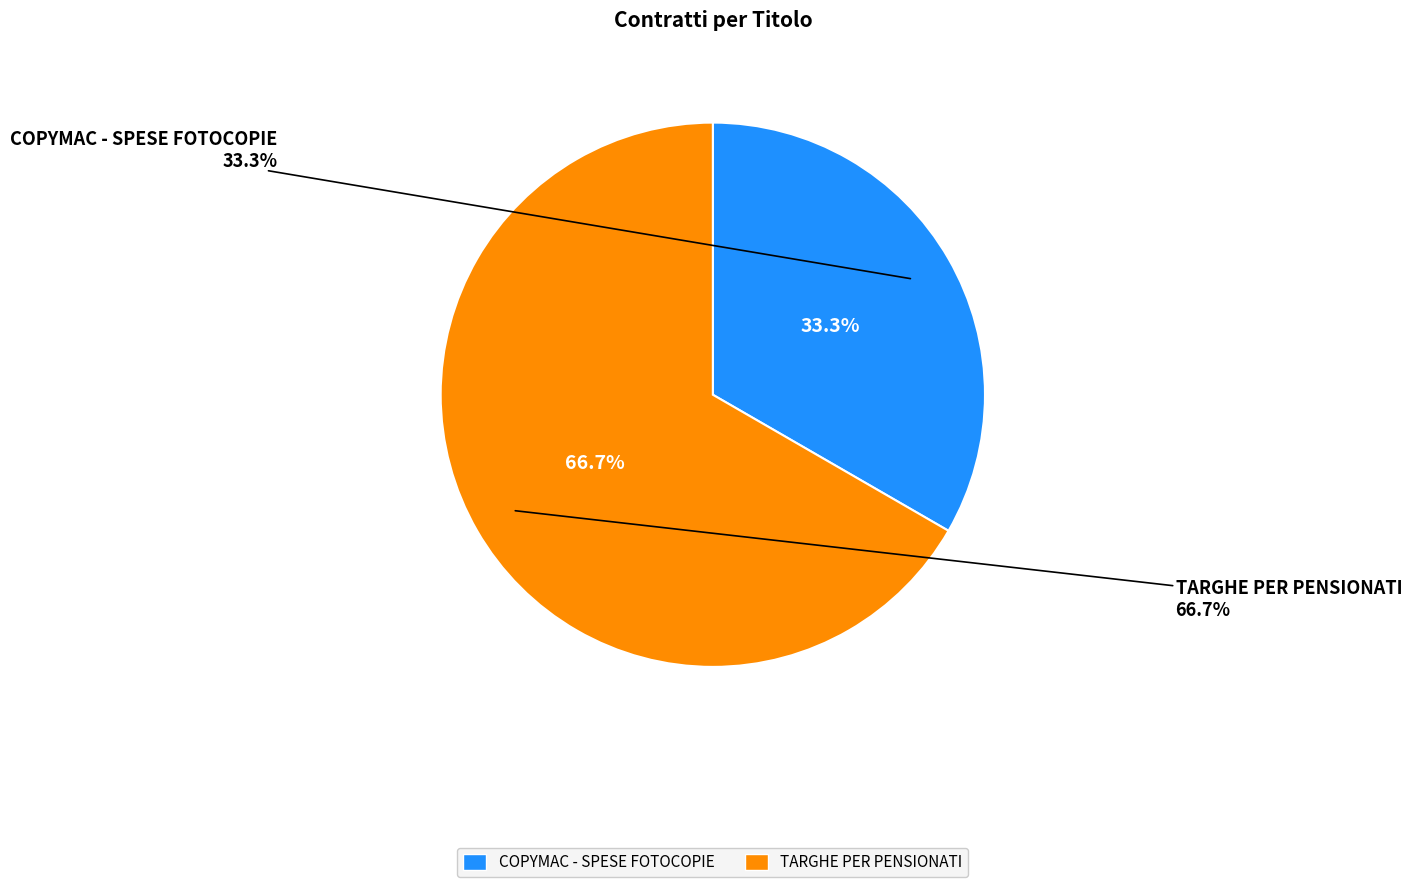

To the nearest percent, what is the combined percentage of COPYMAC - SPESE FOTOCOPIE and TARGHE PER PENSIONATI?

100%